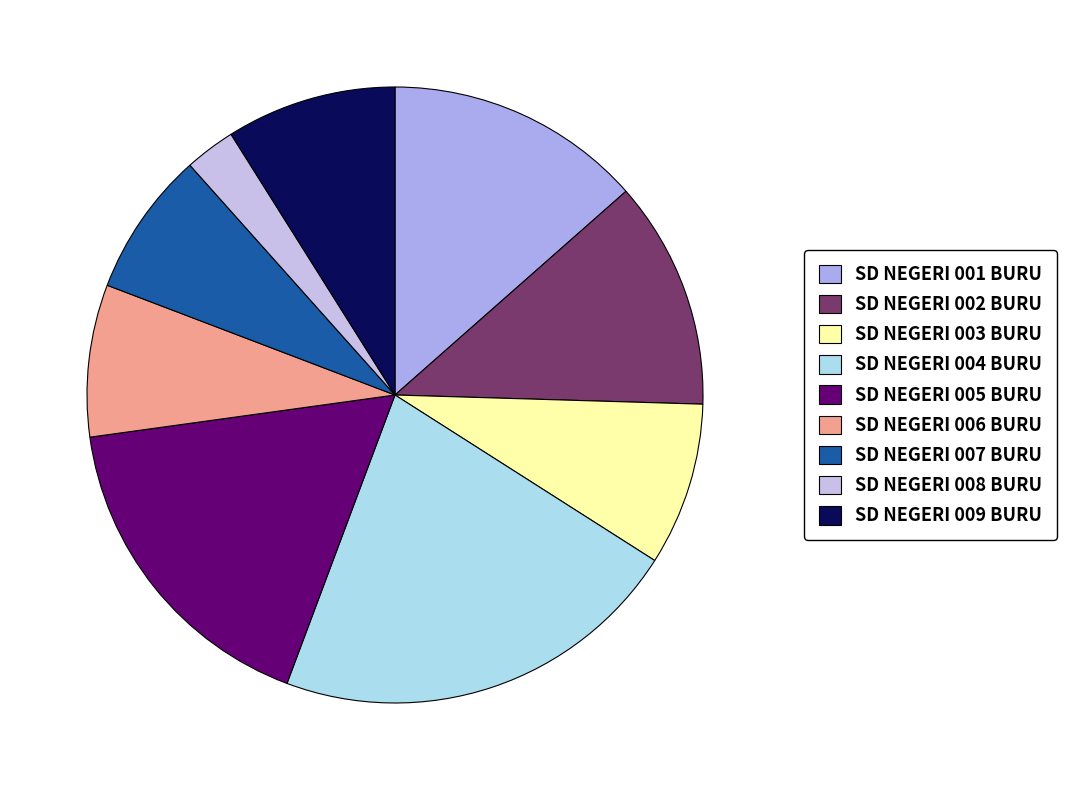

How many segments does this pie chart have?

9